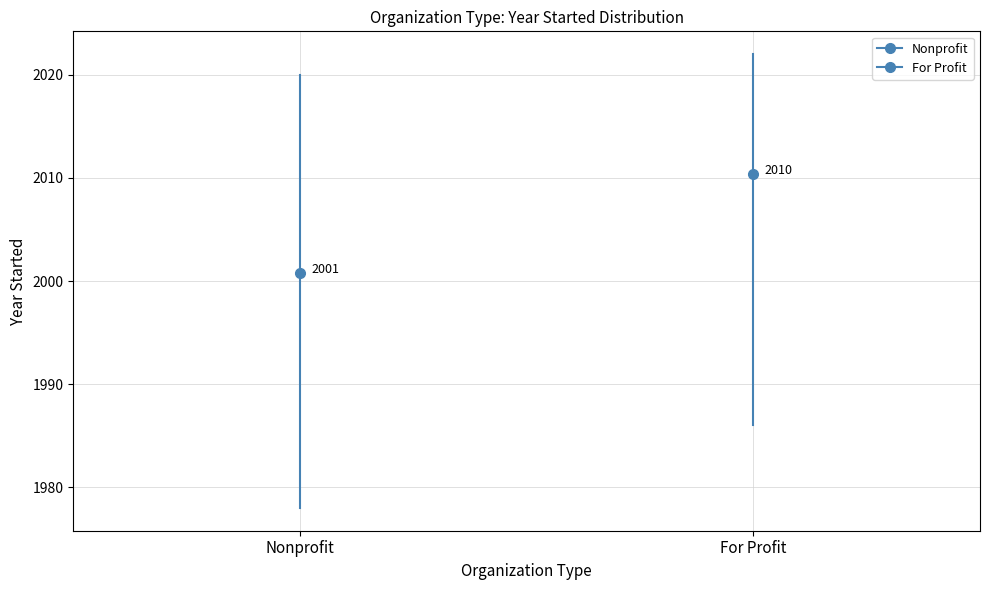

Rank the categories by value from highest to lowest.

Nonprofit, Nonprofit